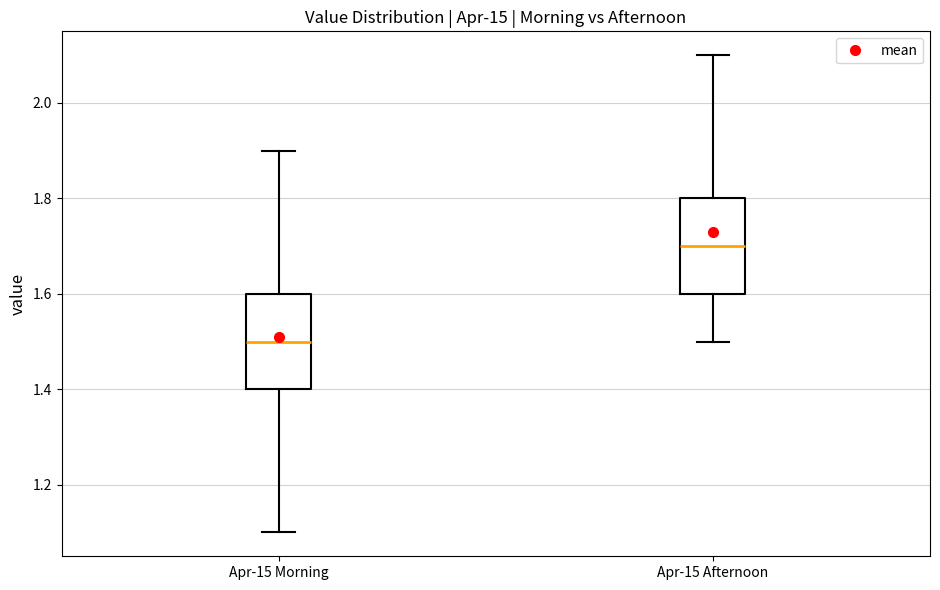

Where does the upper whisker of the box for Apr-15 Afternoon end on the y-axis? The values are not printed on the chart, so give them approximately, as read against the axis.

2.1